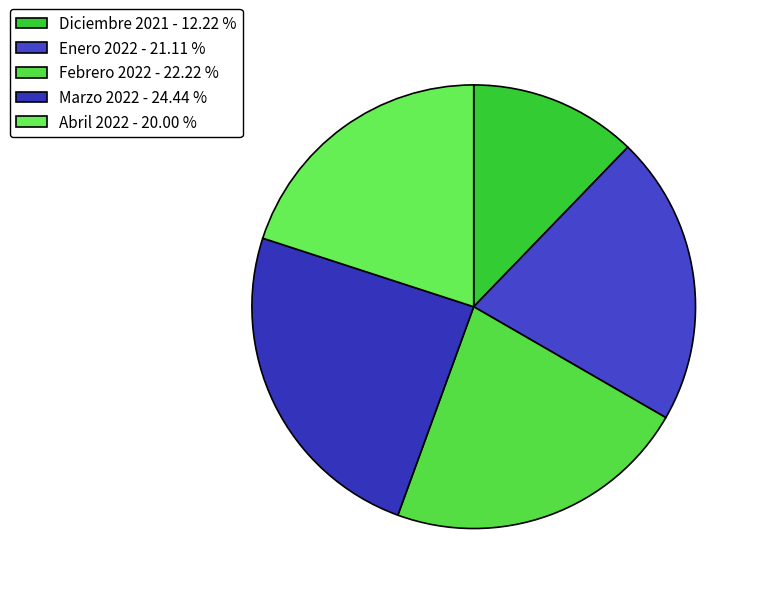

Is there a majority slice in this chart?

No